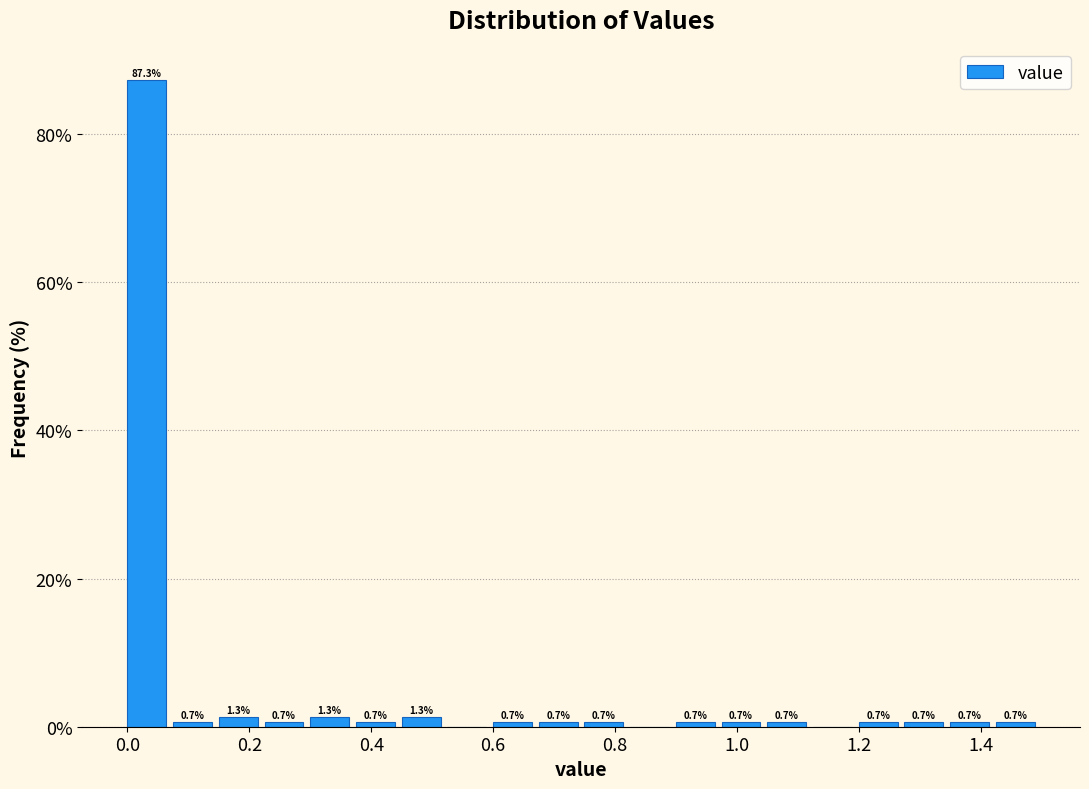

Around what value on the x-axis is the tallest bar? Give the approximate position of its centre, as read against the axis.

0.04